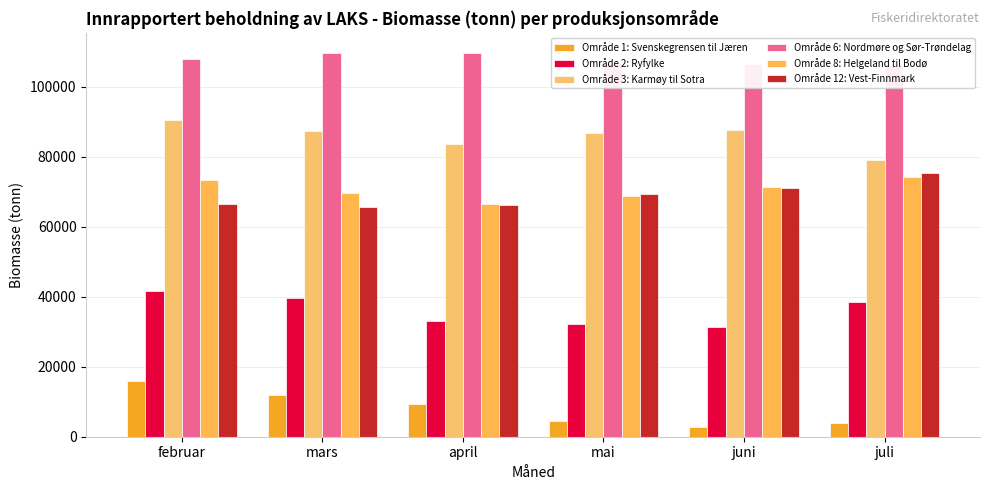

Does the chart contain any negative values?

No